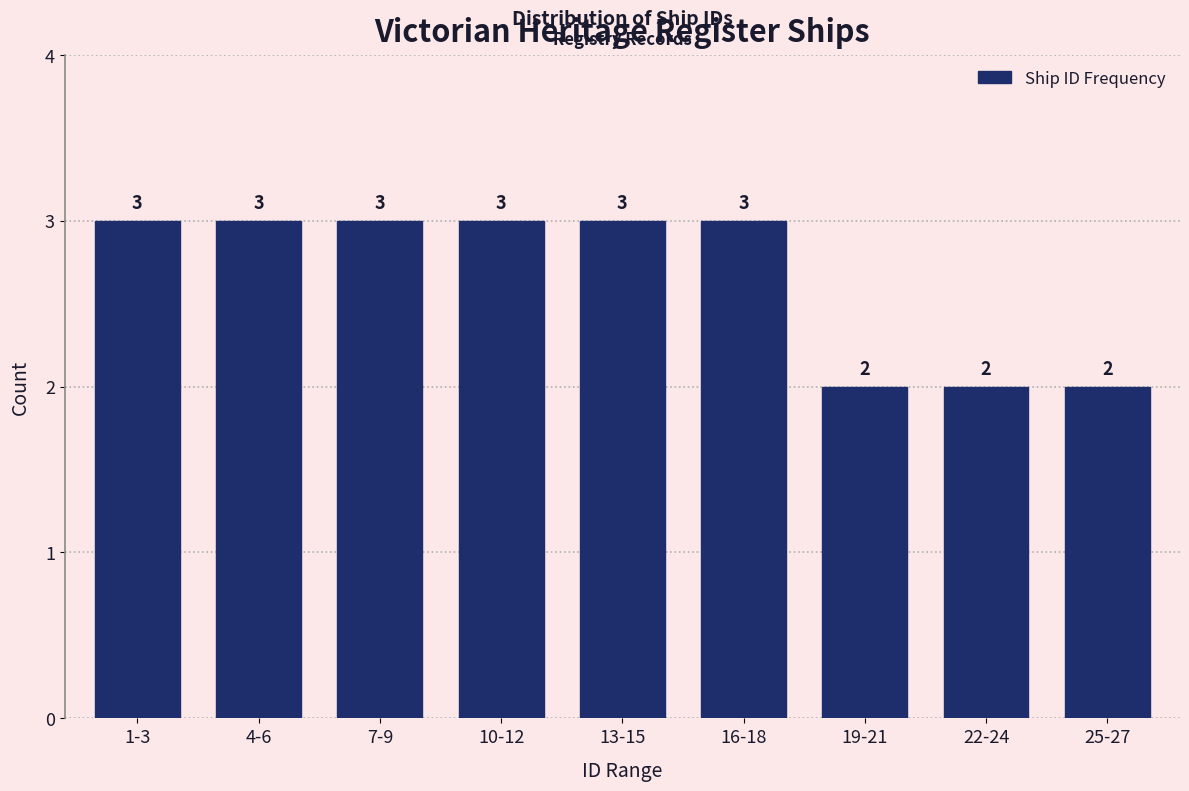

Reading left to right, extract all data points from this chart.

1-3=3	4-6=3	7-9=3	10-12=3	13-15=3	16-18=3	19-21=2	22-24=2	25-27=2